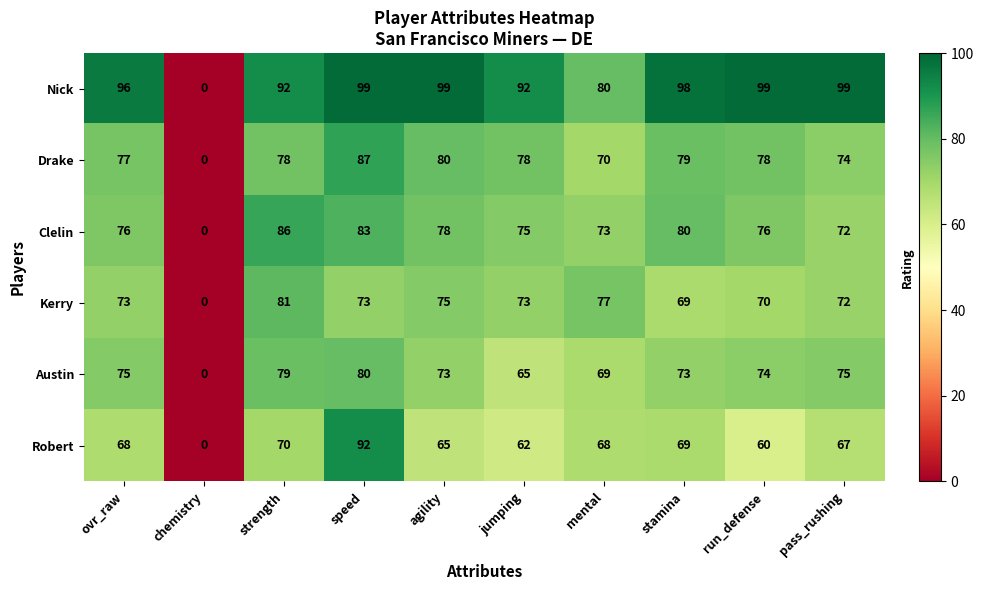

List the series in order of their peak value, highest first.

Nick, Robert, Drake, Clelin, Kerry, Austin